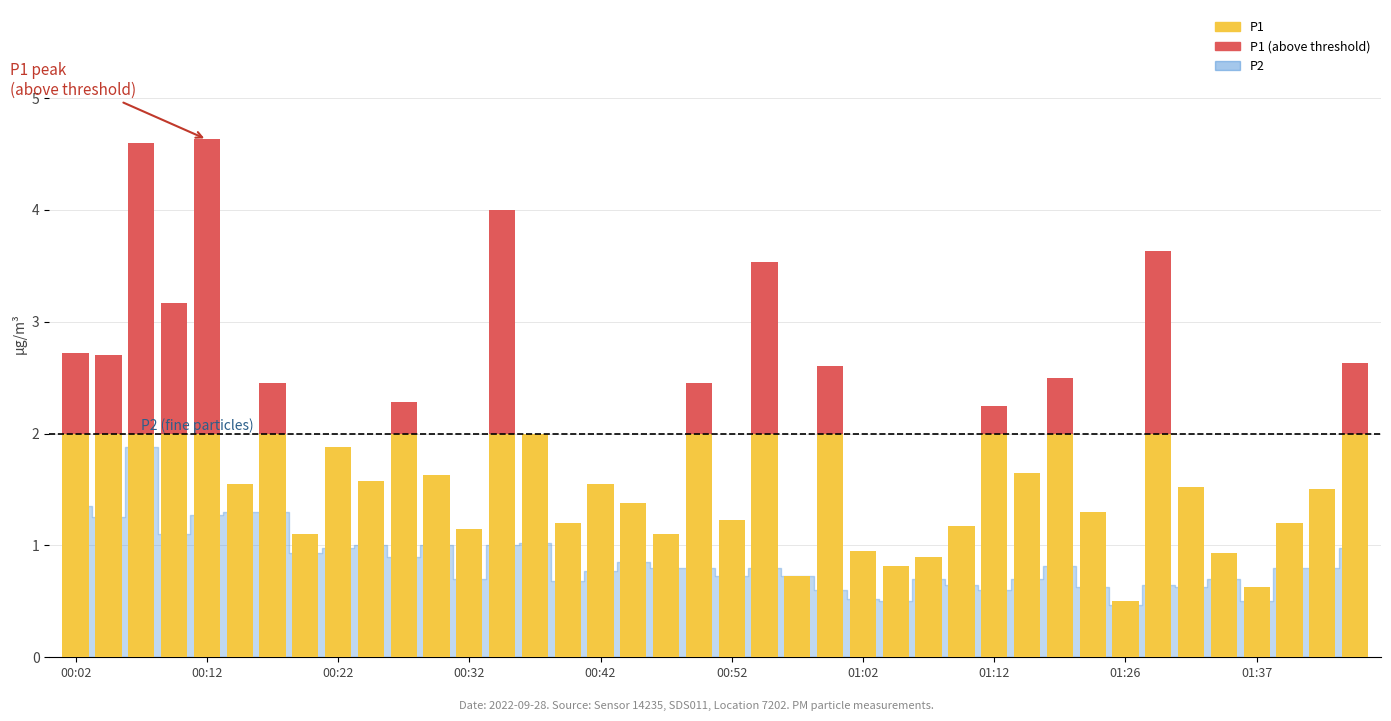

At which label does P1 first exceed 1?

00:02